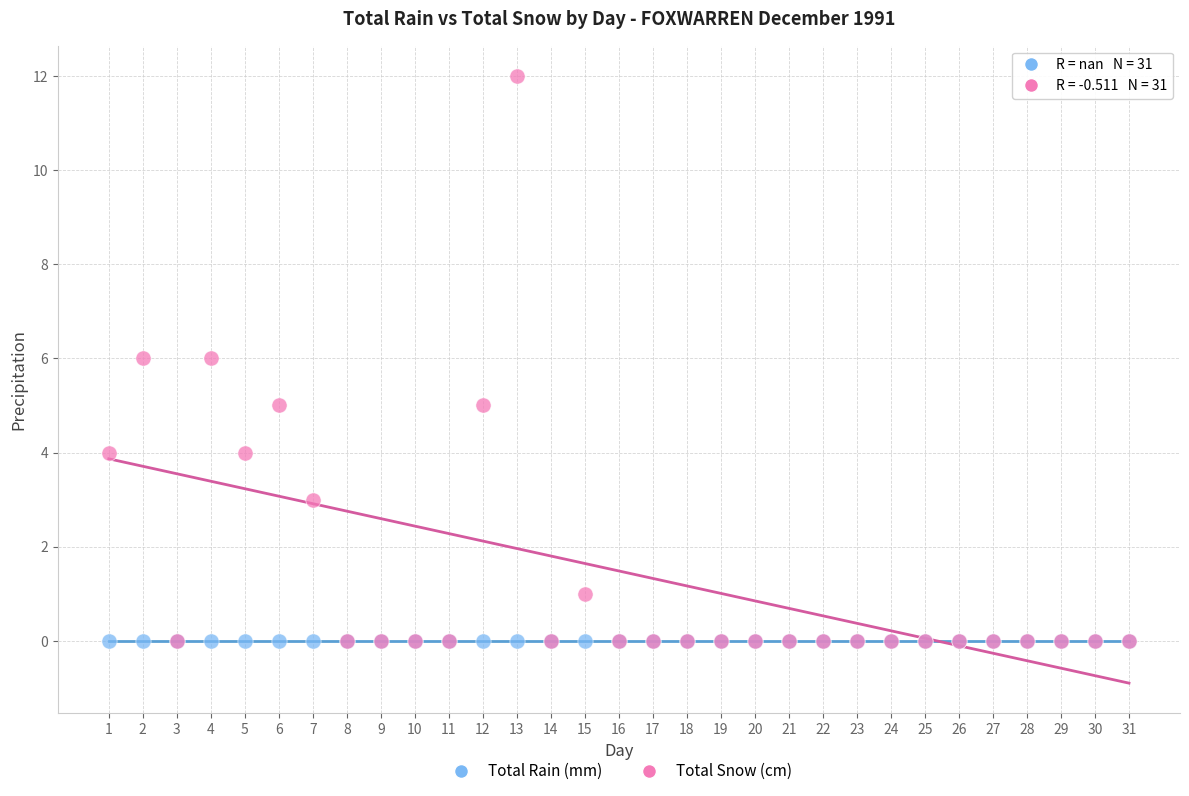

What are all the series names shown in the legend?

Total Rain (mm), Total Snow (cm)